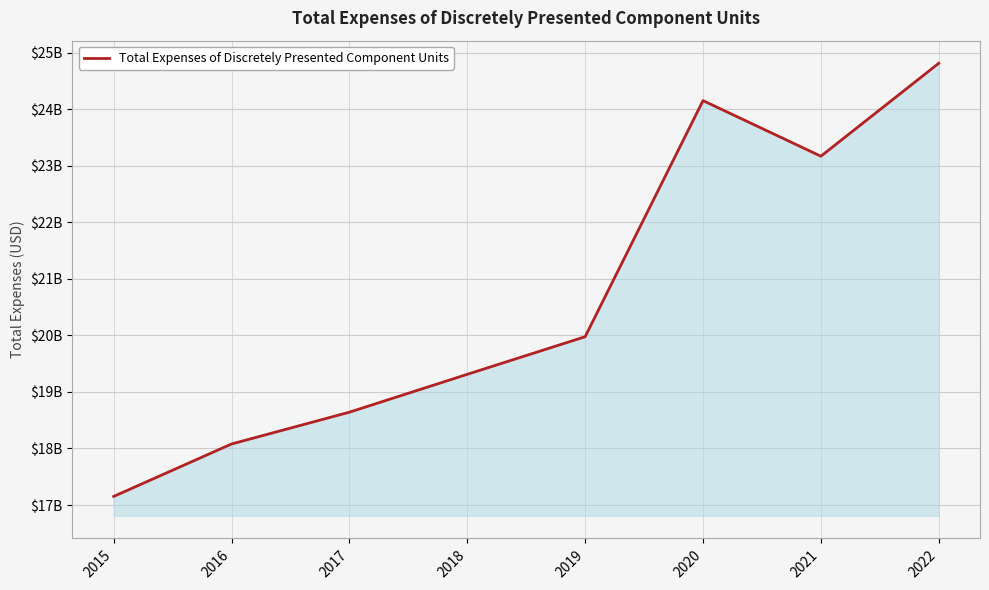

Is this an area chart (filled region under the line)?

Yes